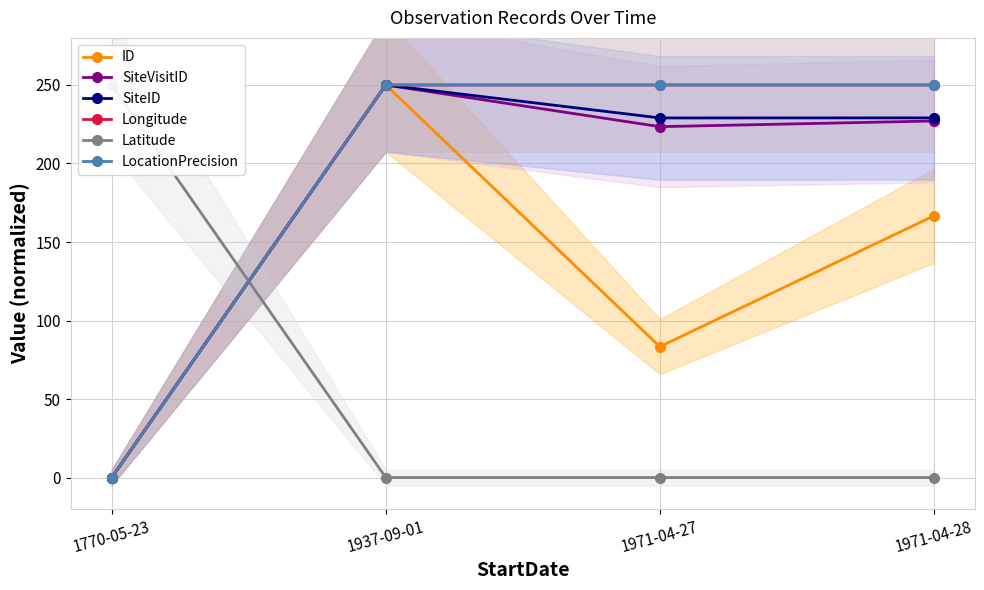

How many values in ID are above zero?

3